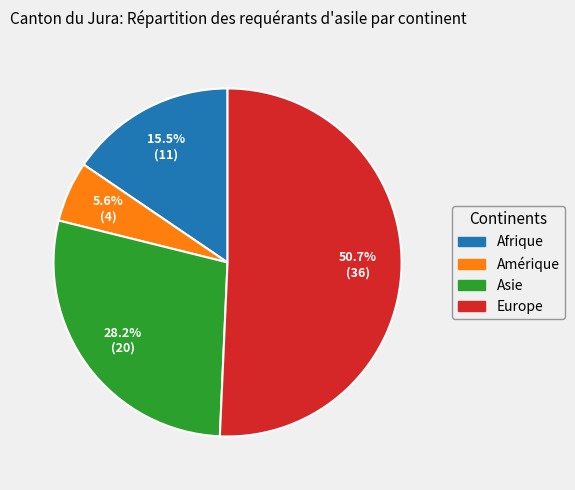

Between Afrique and Europe, which is larger?

Europe